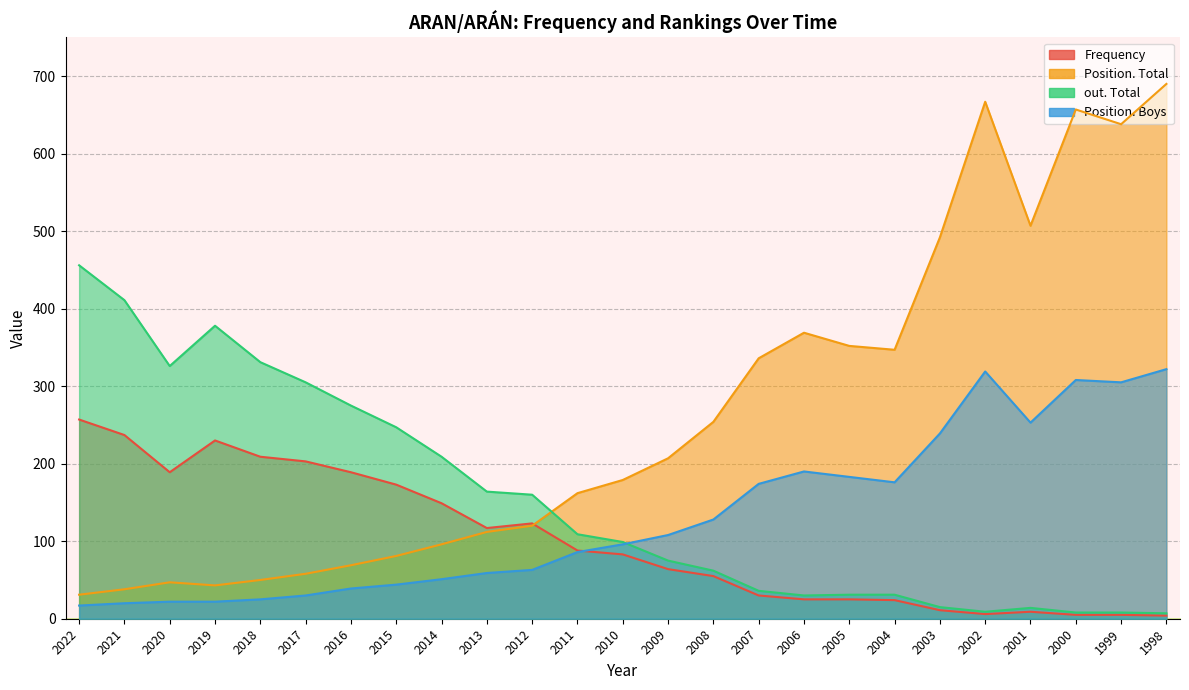

True or false: out. Total and Frequency intersect in this chart.

False